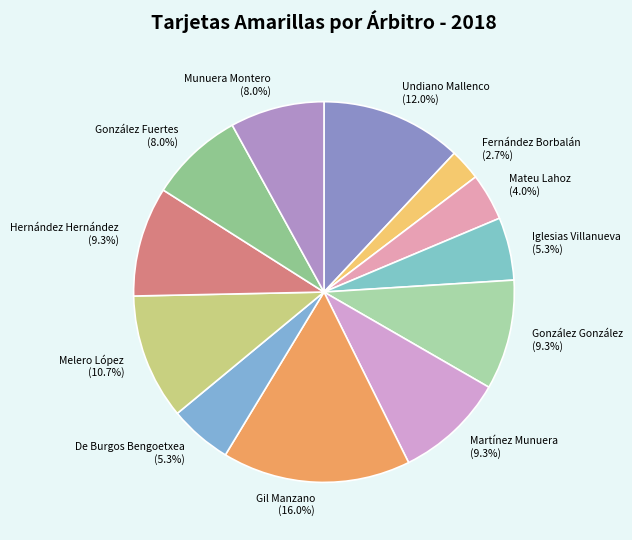

Which category has the smallest portion of the pie?

Fernández Borbalán